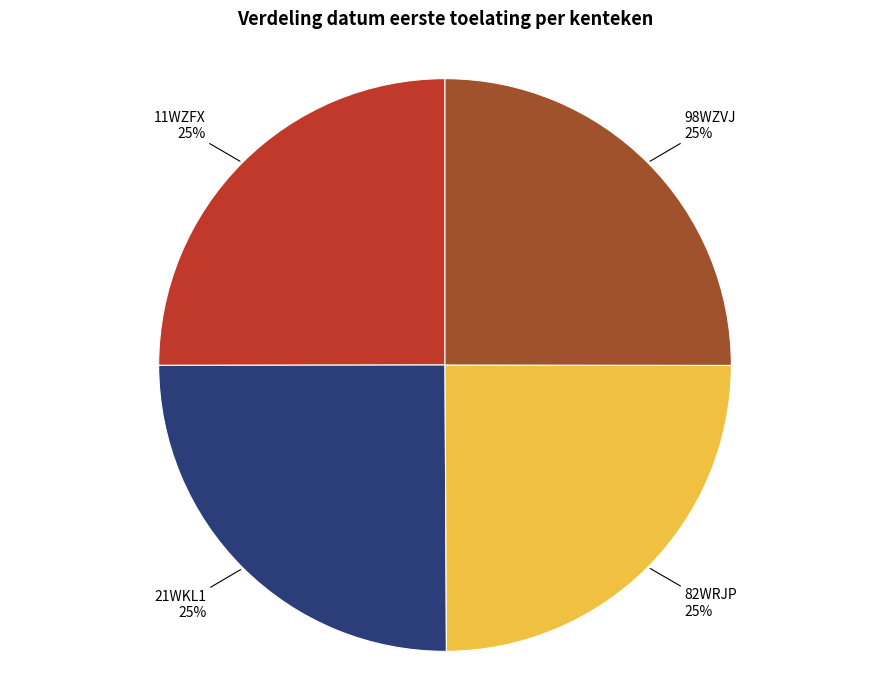

How many slices are in this pie chart?

4